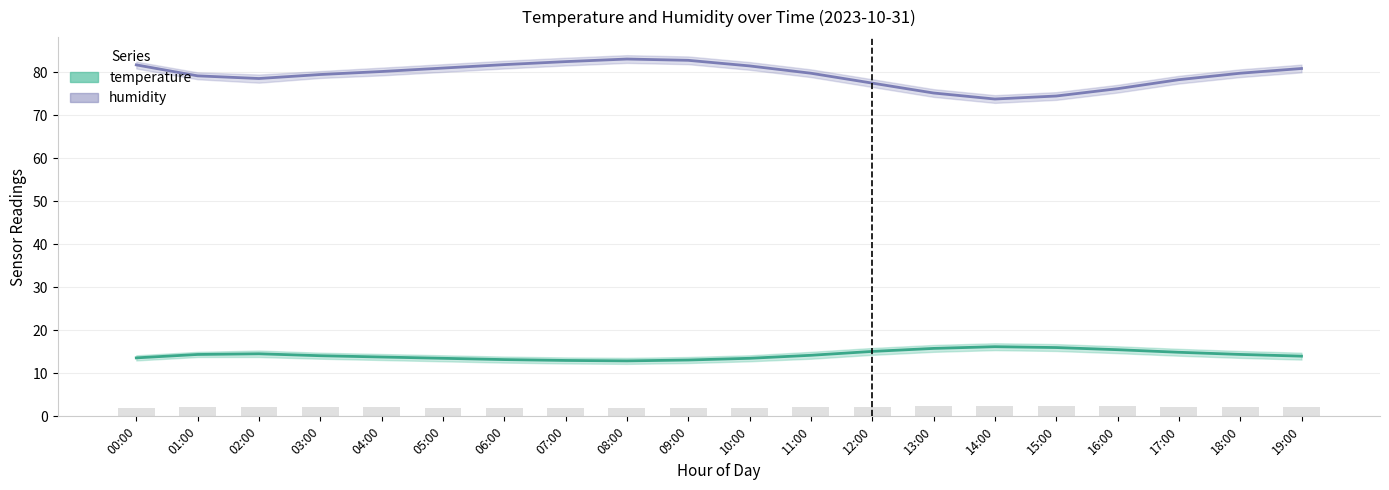

What is the maximum value shown in the chart?

83.1